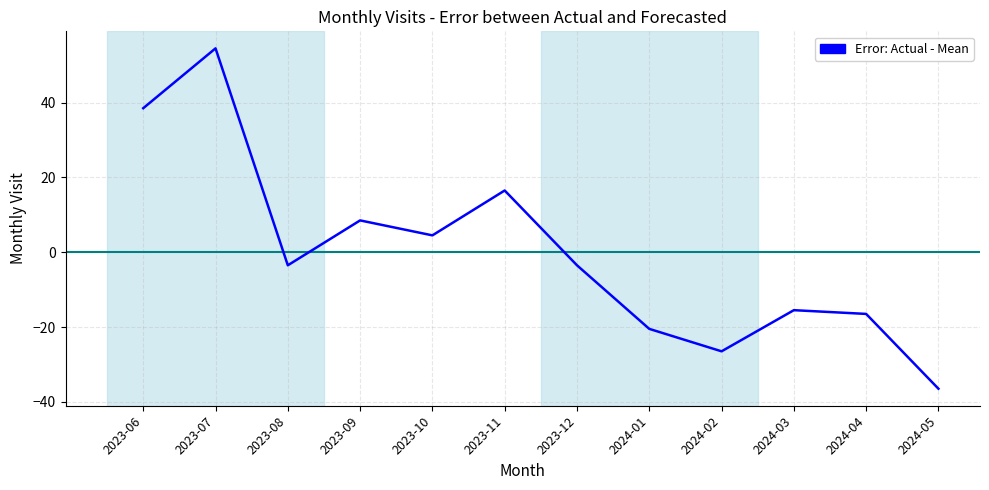

What value does the data have at 2023-07?

54.5